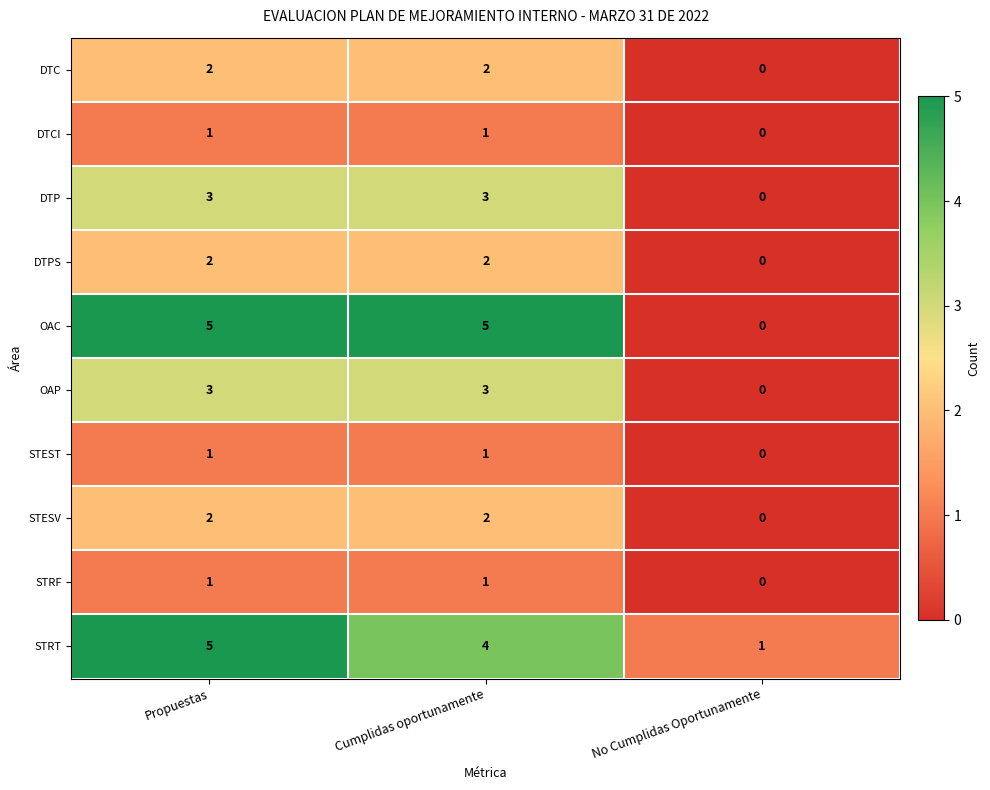

How many DTCI values are between 0 and 1?

3